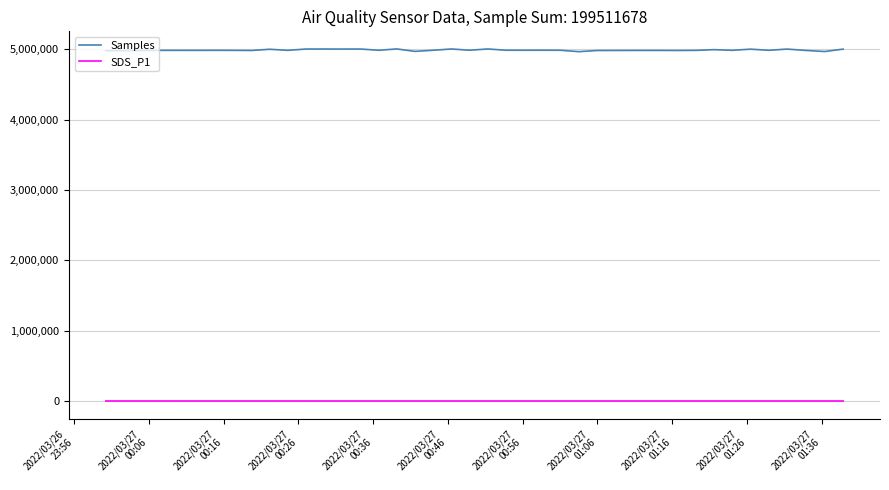

True or false: Samples and SDS_P1 intersect in this chart.

False